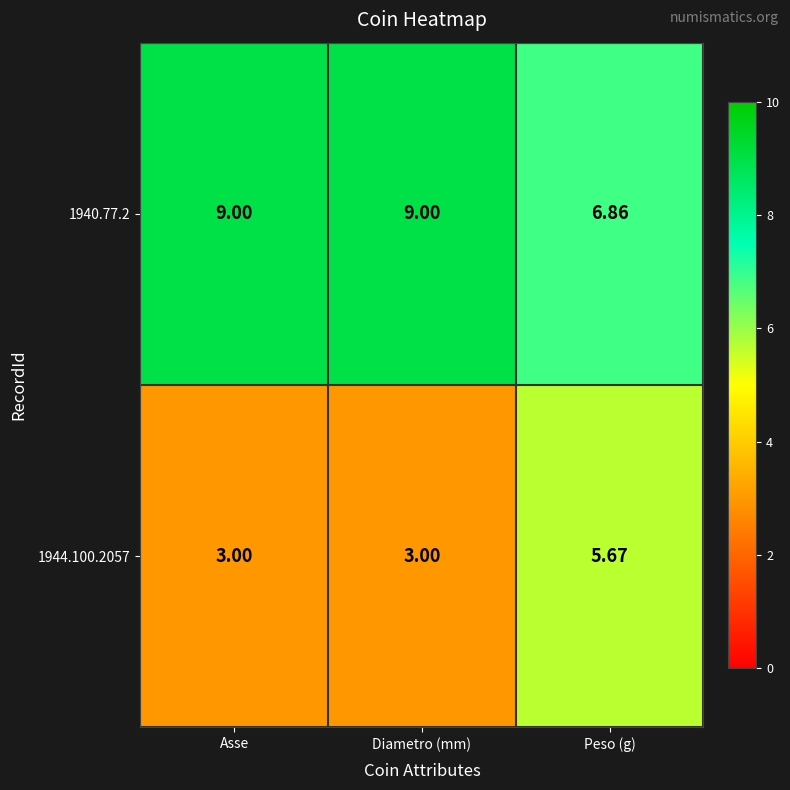

At which label does 1940.77.2 reach its minimum?

Peso (g)